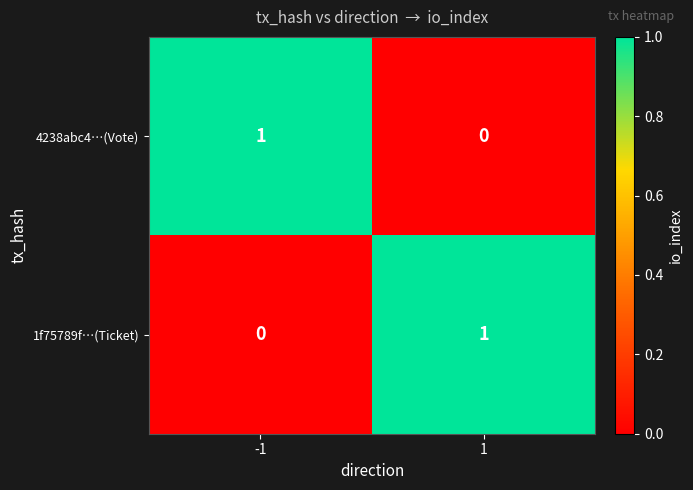

Is the value of 4238abc4…(Vote) at 1 greater than the value of 1f75789f…(Ticket) at 1?

No